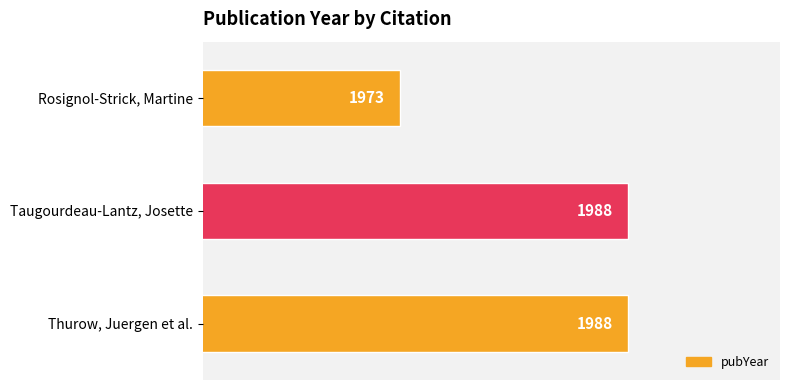

Between Rosignol-Strick, Martine and Thurow, Juergen et al., which is larger?

Thurow, Juergen et al.